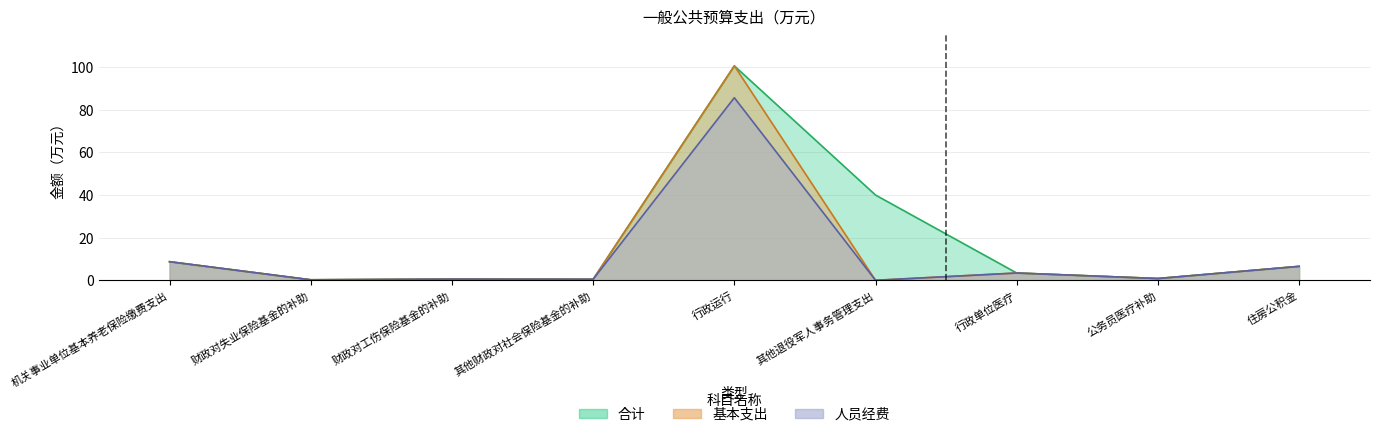

What is the sum of the 人员经费 values at 财政对工伤保险基金的补助 and 机关事业单位基本养老保险缴费支出?

9.3